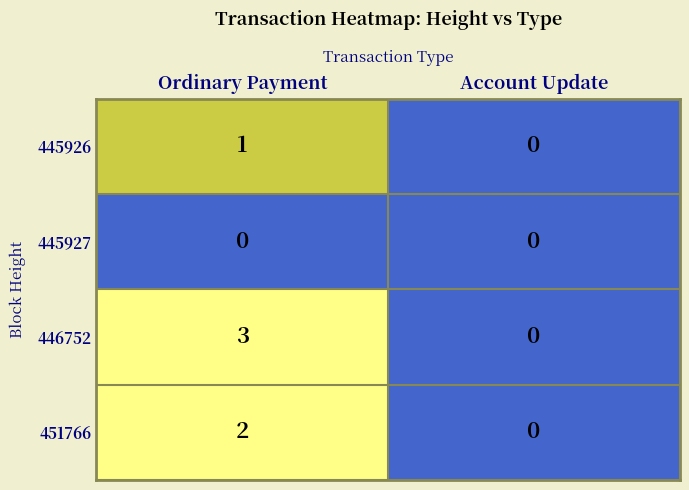

At which label is 445926 closest to 0?

Account Update